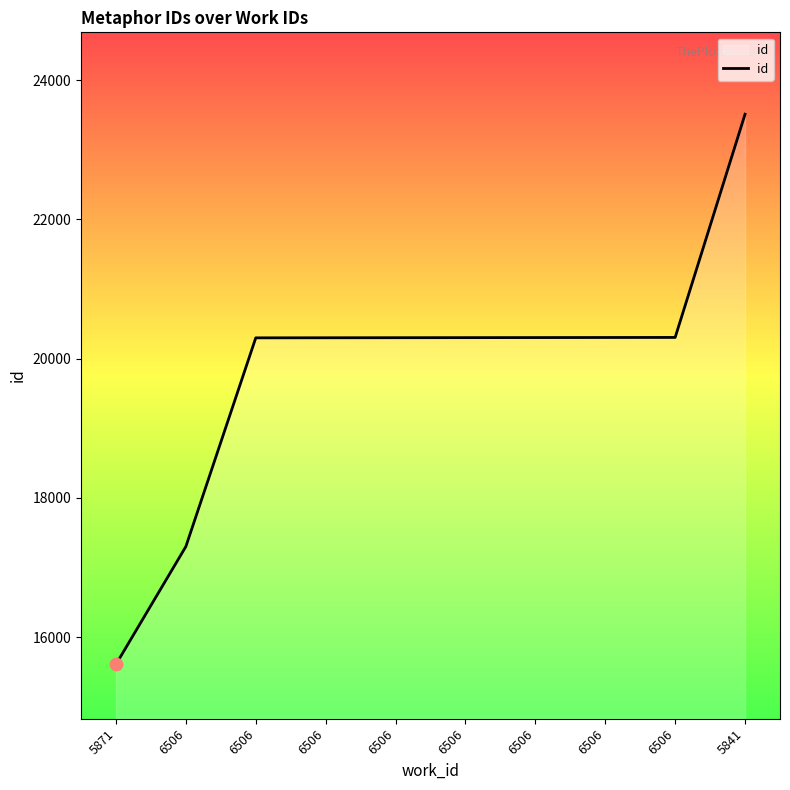

Between 6506 and 6506, which is larger?

6506